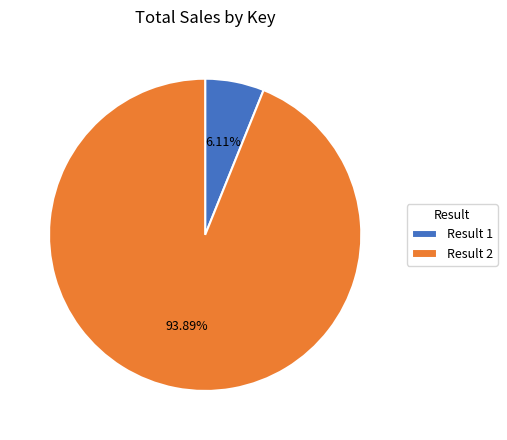

Does Result 2 account for over 50% of the chart?

Yes